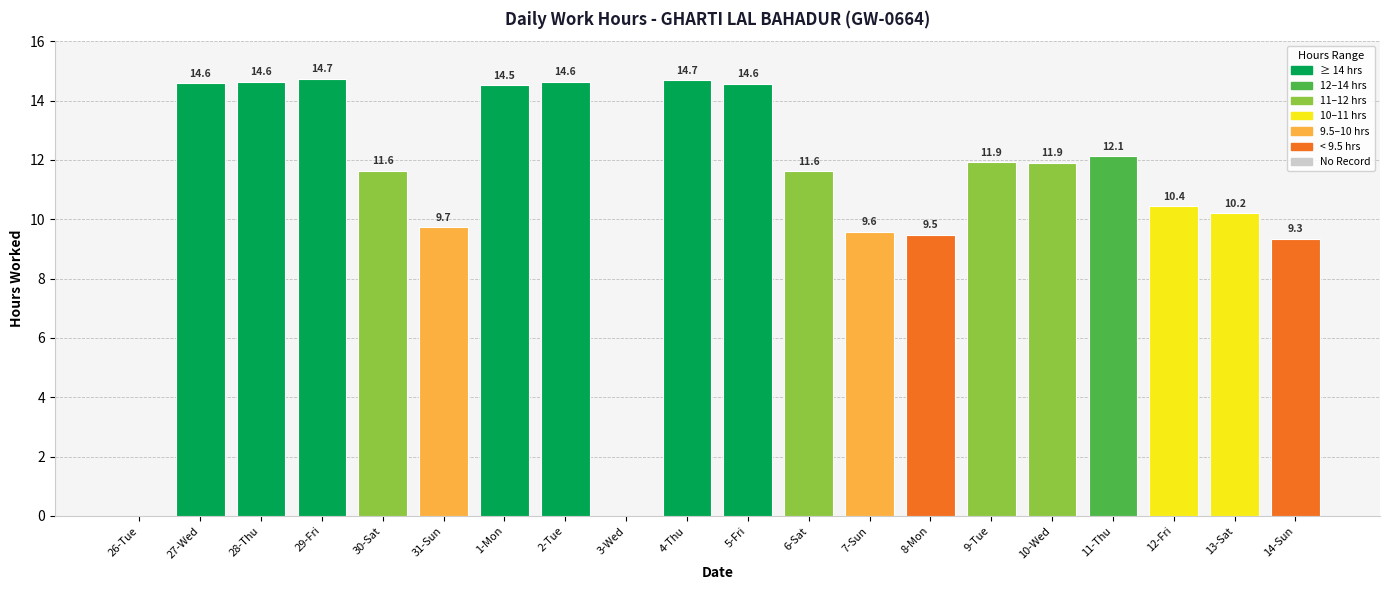

What is the change in value from 30-Sat to 11-Thu?

+0.5